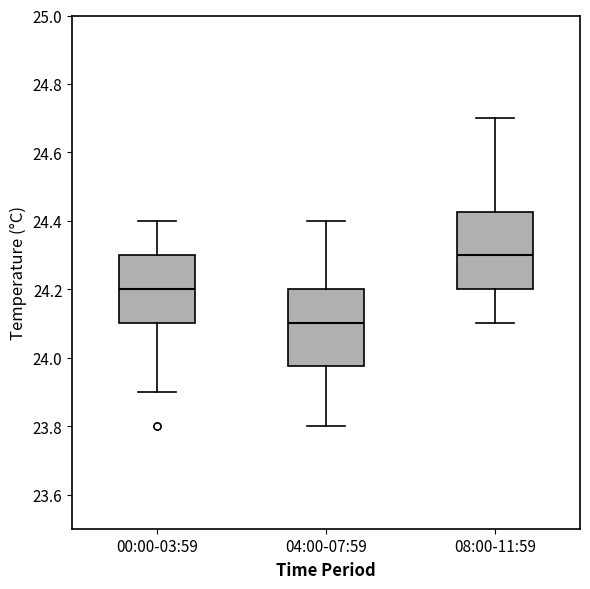

Reading left to right, read every box against the y-axis: the position of its median line, the range the box covers, and the ends of its whiskers. The values are not printed on the chart, so give them approximately, as read against the axis.

00:00-03:59: median 24.20, box 24.10 to 24.30, whiskers 23.90 to 24.40
04:00-07:59: median 24.10, box 23.98 to 24.20, whiskers 23.80 to 24.40
08:00-11:59: median 24.30, box 24.20 to 24.42, whiskers 24.10 to 24.70